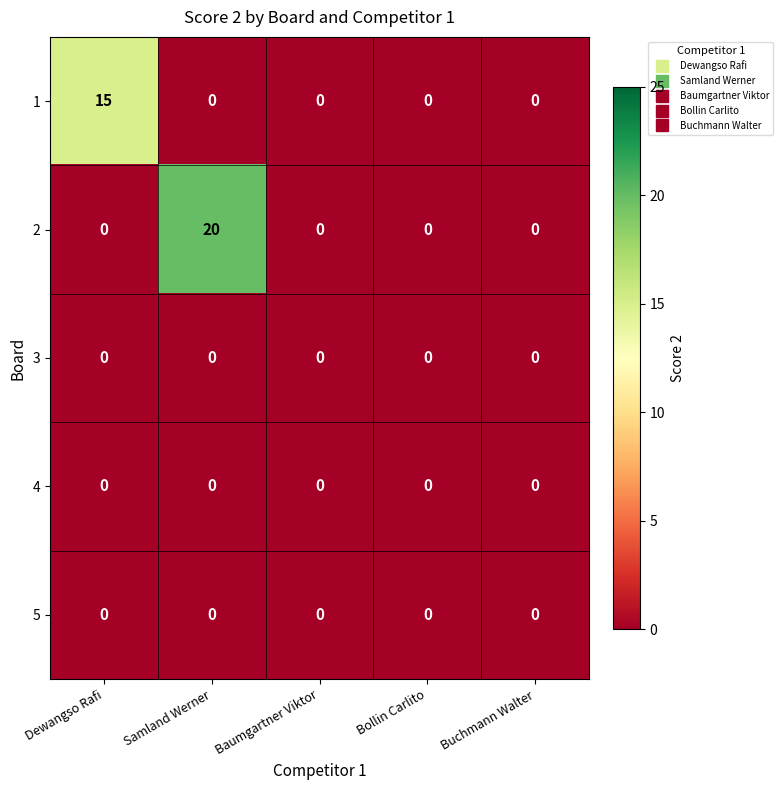

Reading left to right, what are all the values shown in this chart?

1: Dewangso Rafi=15	Samland Werner=0	Baumgartner Viktor=0	Bollin Carlito=0	Buchmann Walter=0
2: Dewangso Rafi=0	Samland Werner=20	Baumgartner Viktor=0	Bollin Carlito=0	Buchmann Walter=0
3: Dewangso Rafi=0	Samland Werner=0	Baumgartner Viktor=0	Bollin Carlito=0	Buchmann Walter=0
4: Dewangso Rafi=0	Samland Werner=0	Baumgartner Viktor=0	Bollin Carlito=0	Buchmann Walter=0
5: Dewangso Rafi=0	Samland Werner=0	Baumgartner Viktor=0	Bollin Carlito=0	Buchmann Walter=0